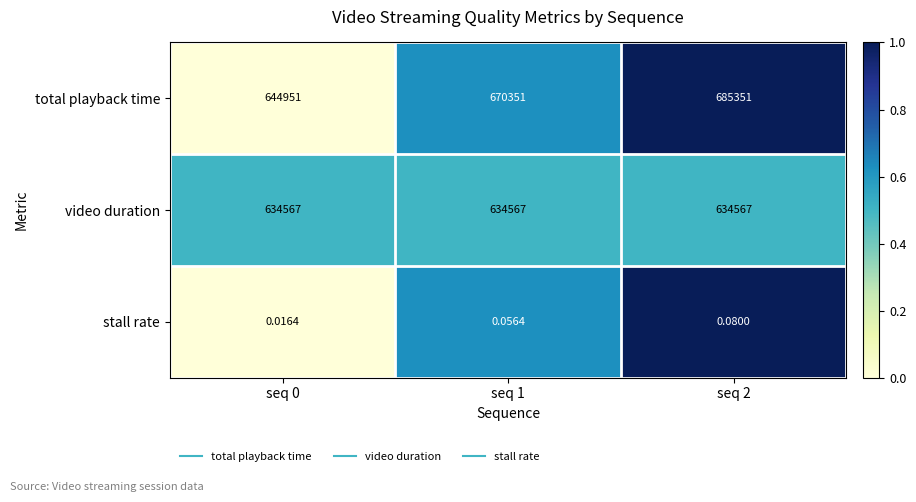

Which series has the largest total across all categories?

total playback time